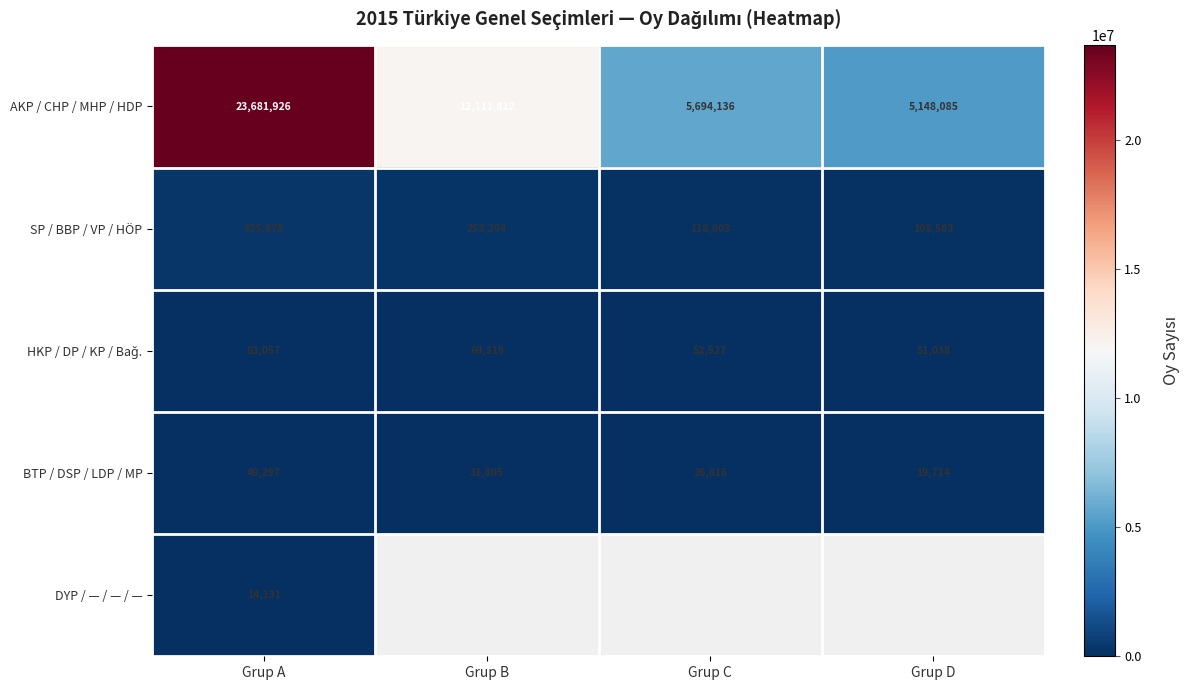

How many values in the AKP / CHP / MHP / HDP series are below 12111812?

2